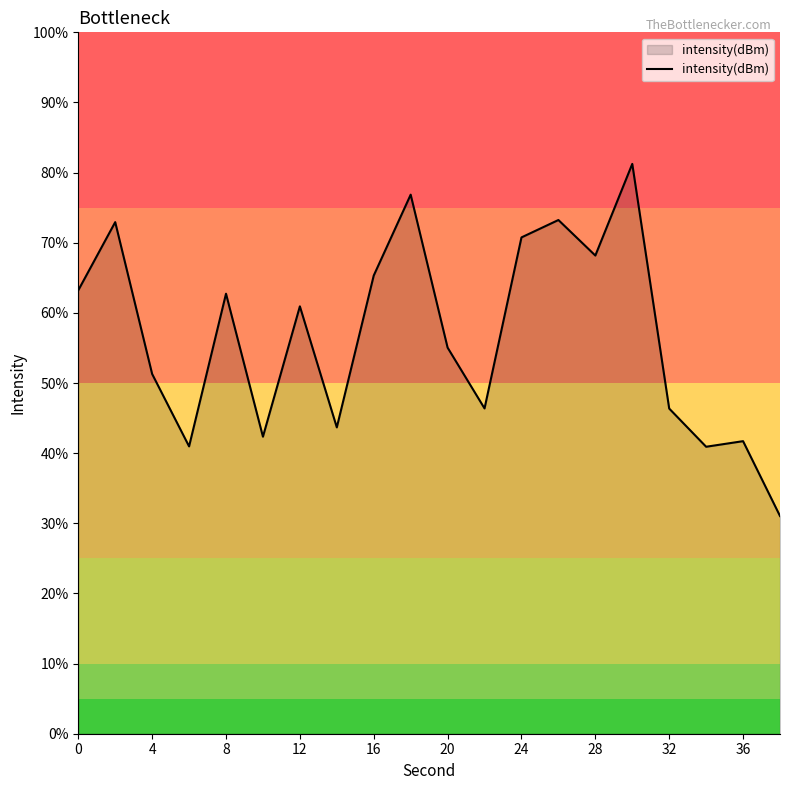

What is the smallest value displayed?

31.0